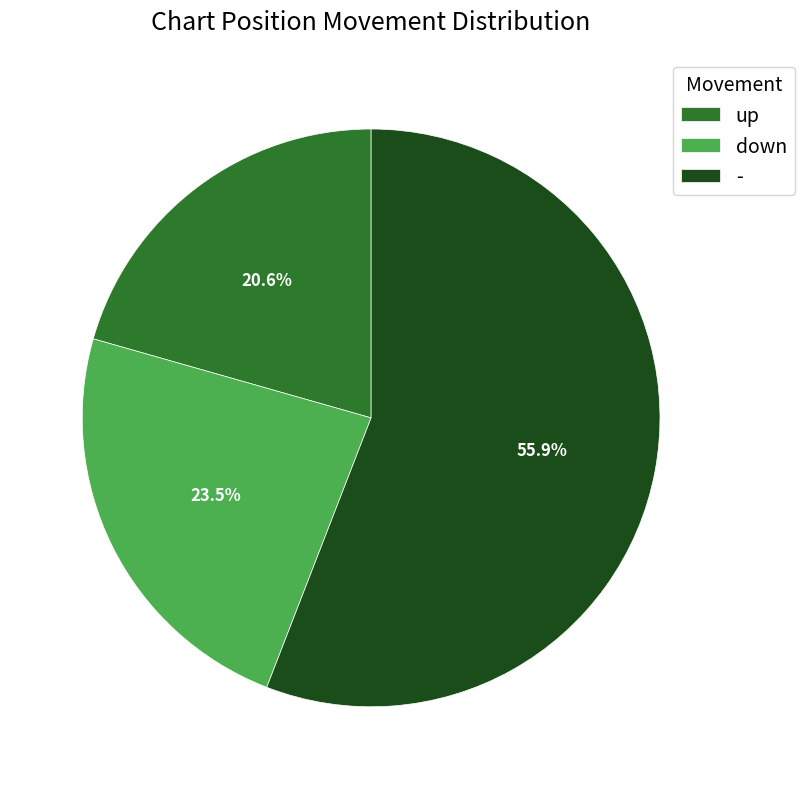

Which has a higher value, - or up?

-